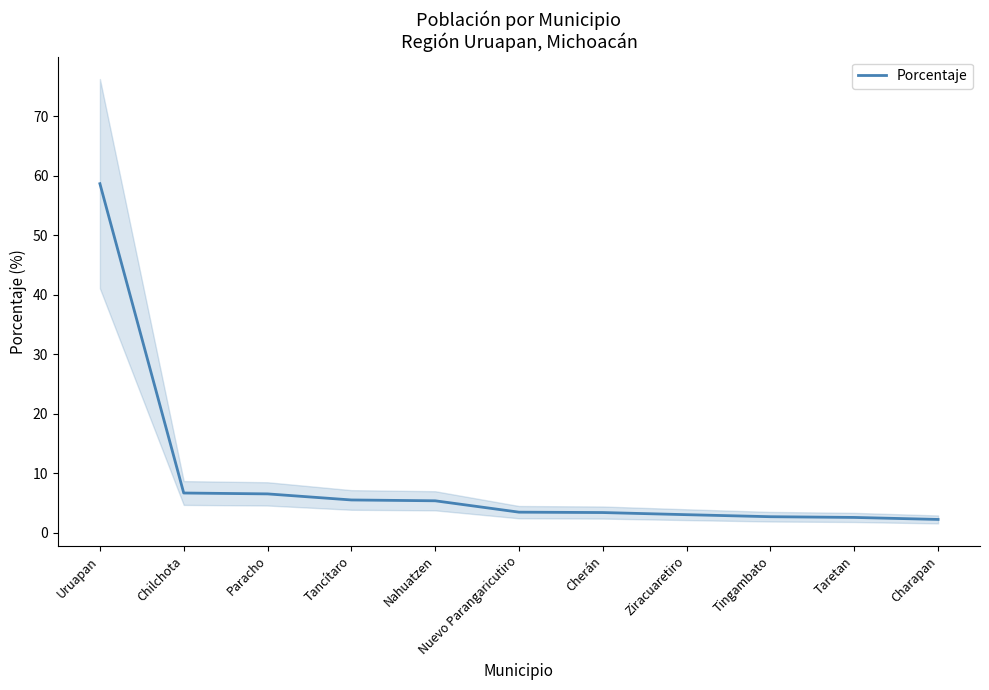

Rank the categories by value from highest to lowest.

Uruapan, Chilchota, Paracho, Tancítaro, Nahuatzen, Nuevo Parangaricutiro, Cherán, Ziracuaretiro, Tingambato, Taretan, Charapan